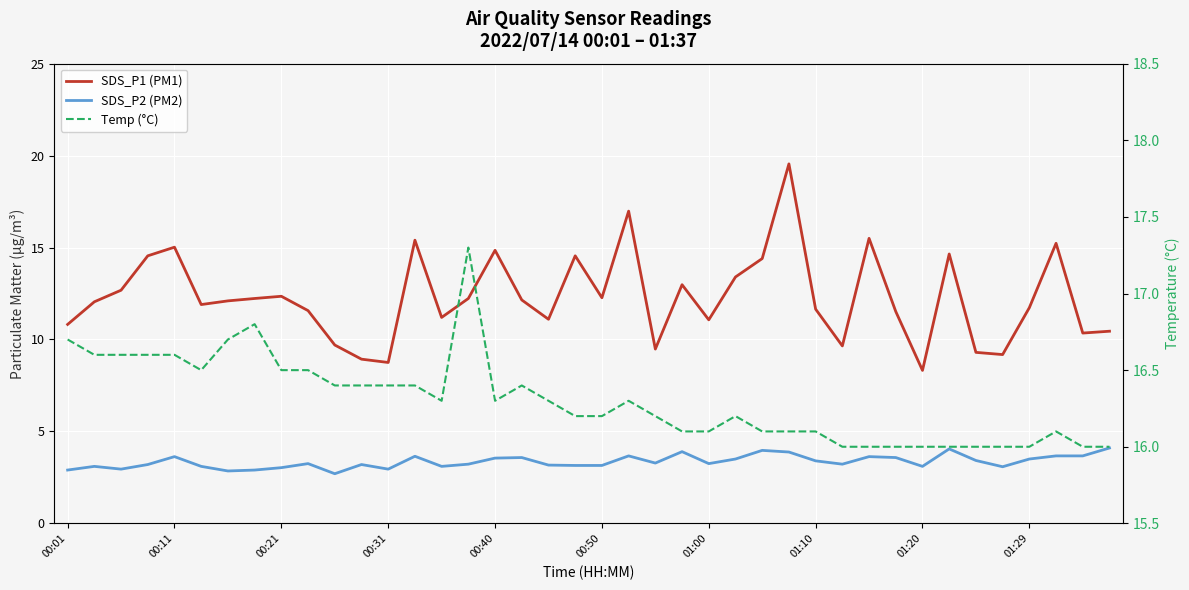

What is the minimum value for SDS_P2 (PM2)?

2.7